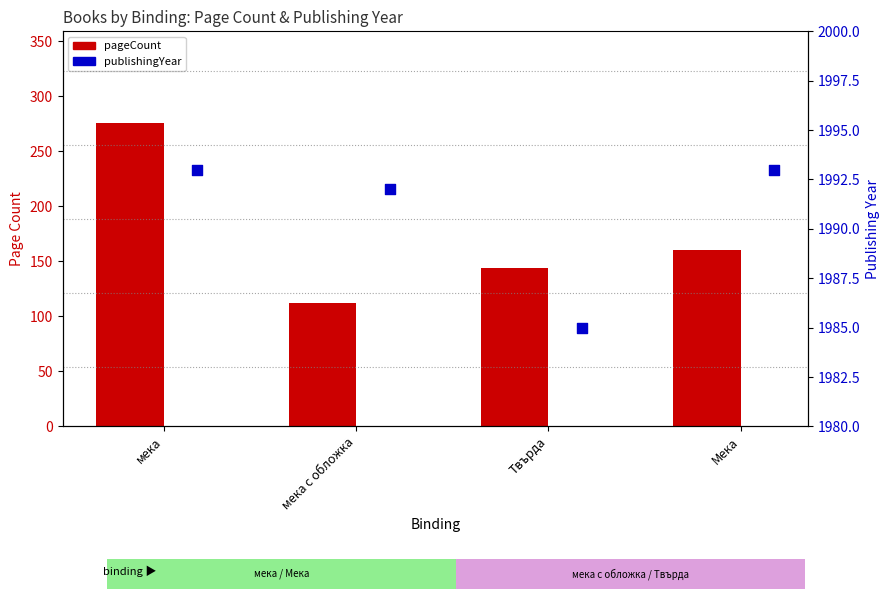

Which series has the largest Y range (max minus min)?

pageCount